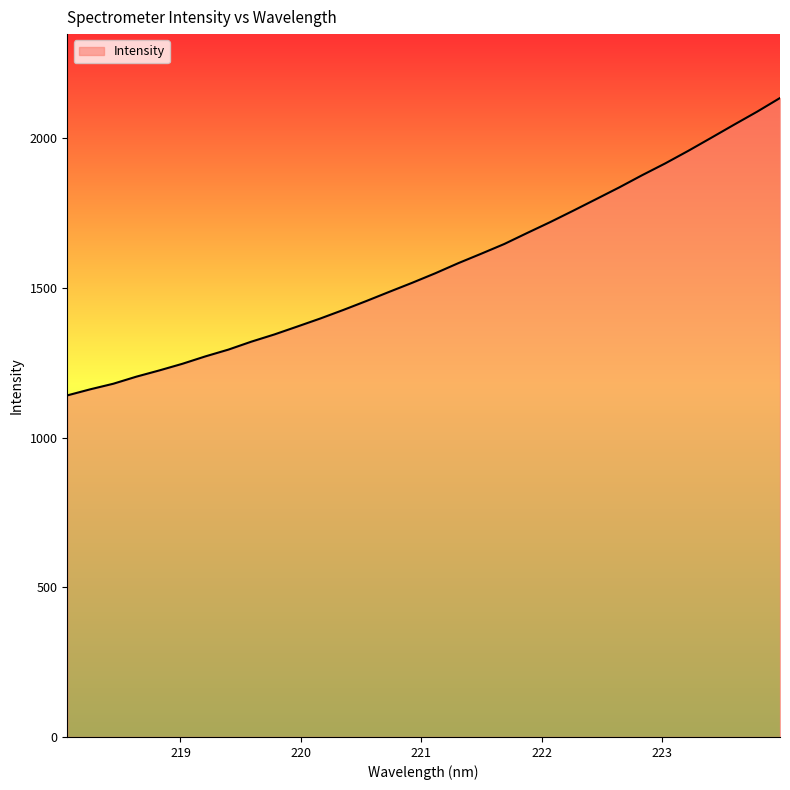

What is the minimum value shown in the chart?

1141.1